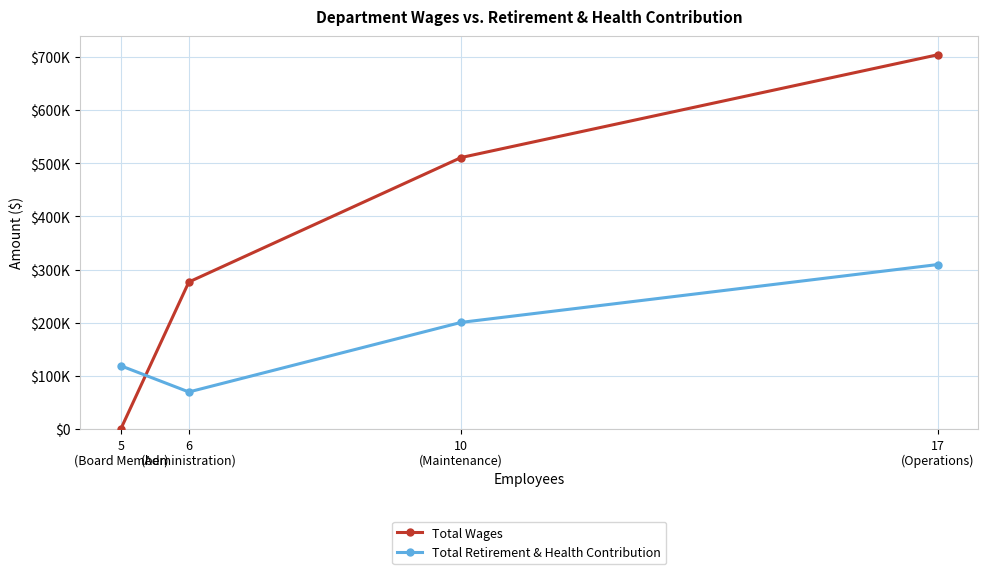

Is this an area chart (filled region under the line)?

No